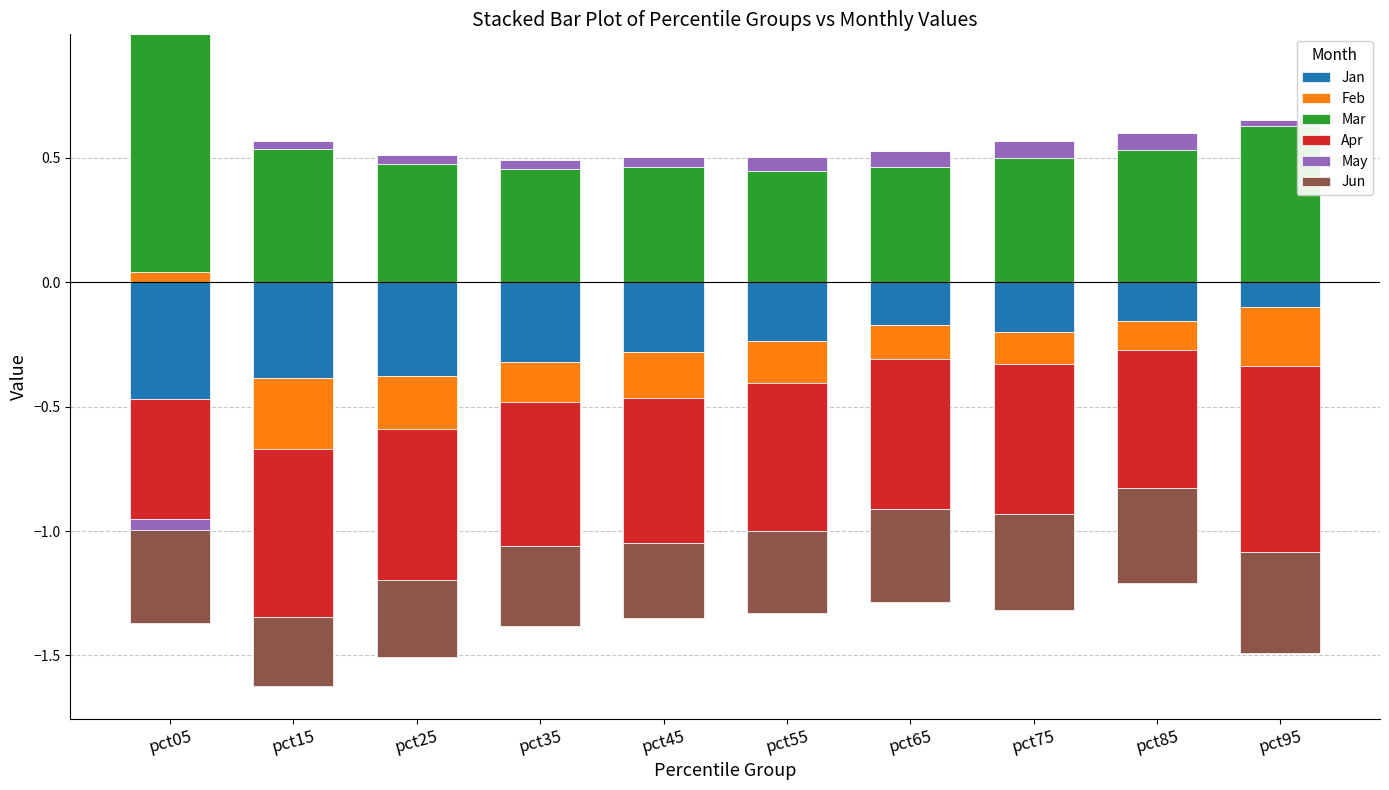

What are all the series names shown in the legend?

Jan, Feb, Mar, Apr, May, Jun